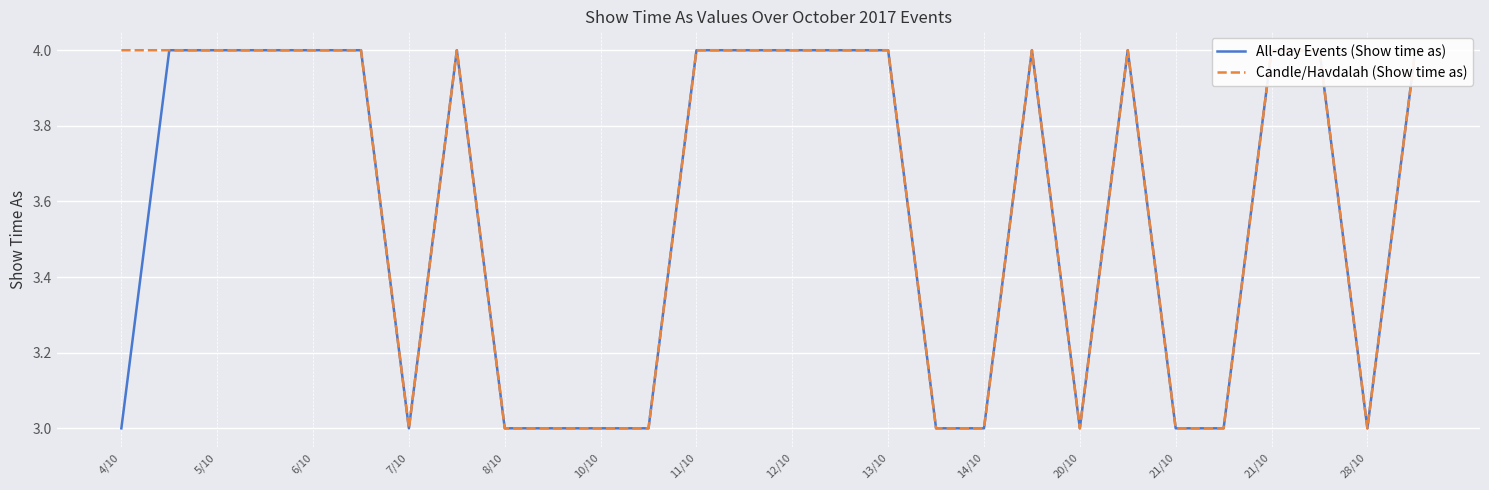

What is the label of the 9th point from the left?

8/10